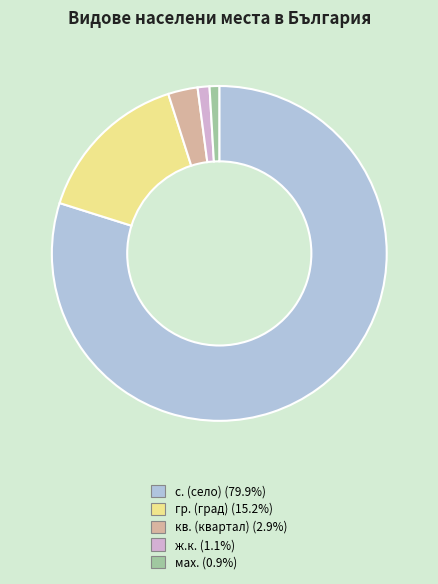

Is there any slice that represents more than half of the pie?

Yes